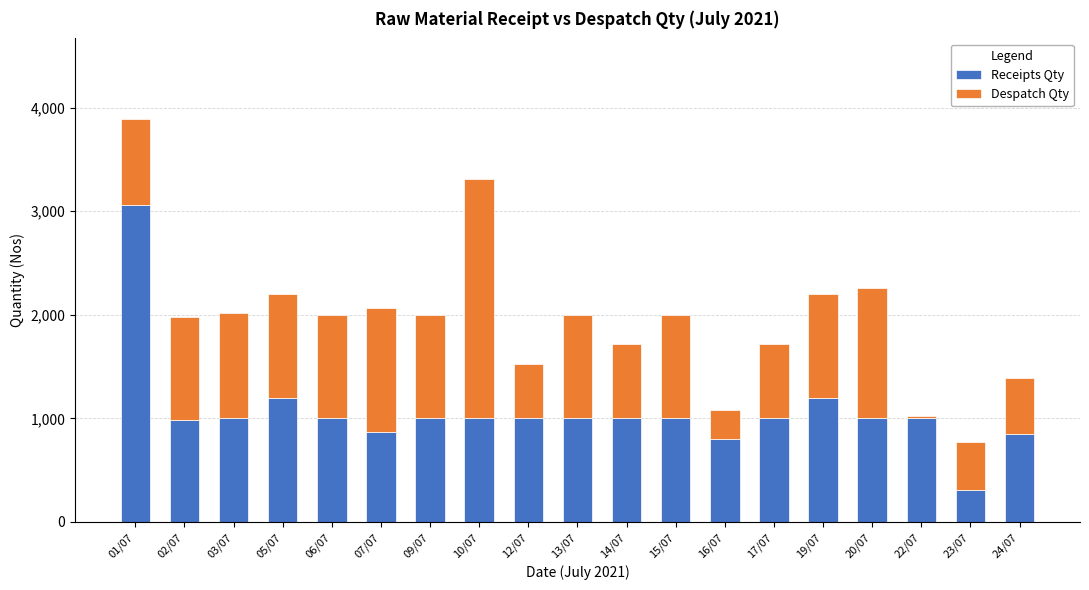

What is the difference between the maximum and minimum values in the Receipts Qty series?

2751